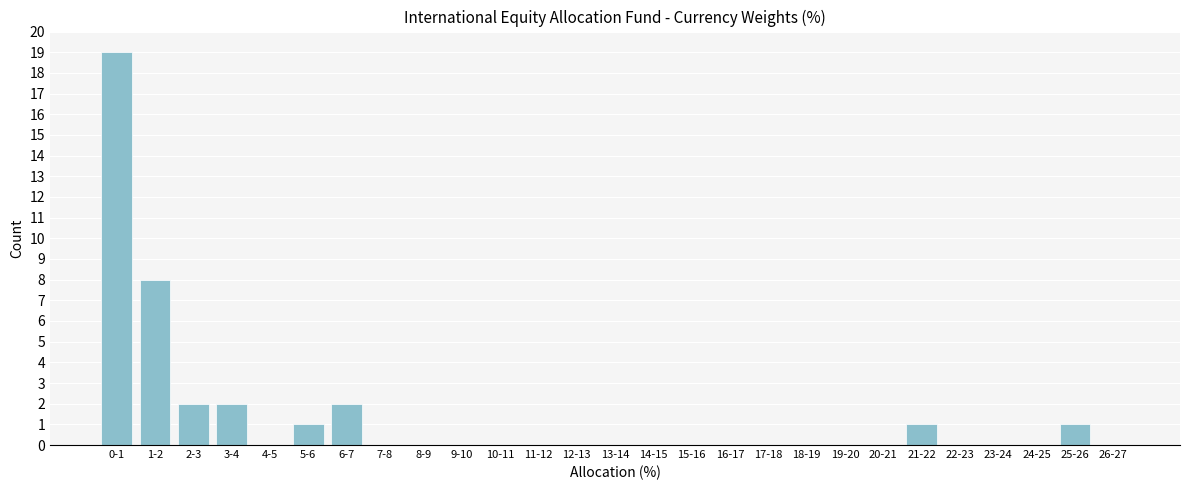

Reading left to right, what are all the values shown in this chart?

0-1=19	1-2=8	2-3=2	3-4=2	4-5=0	5-6=1	6-7=2	7-8=0	8-9=0	9-10=0	10-11=0	11-12=0	12-13=0	13-14=0	14-15=0	15-16=0	16-17=0	17-18=0	18-19=0	19-20=0	20-21=0	21-22=1	22-23=0	23-24=0	24-25=0	25-26=1	26-27=0